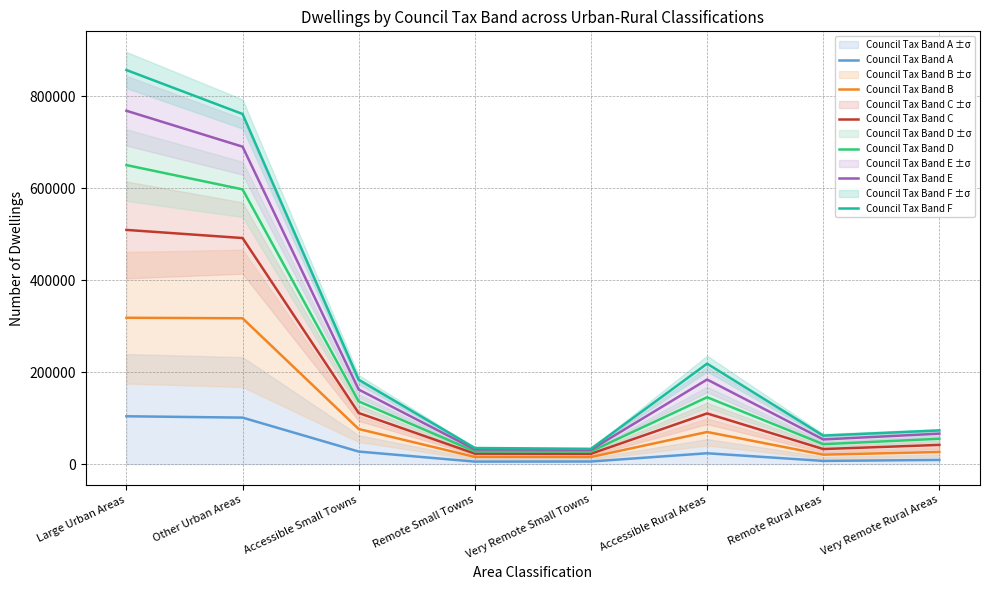

What is the value of the Council Tax Band D point at the 3rd from the left?

136537.0